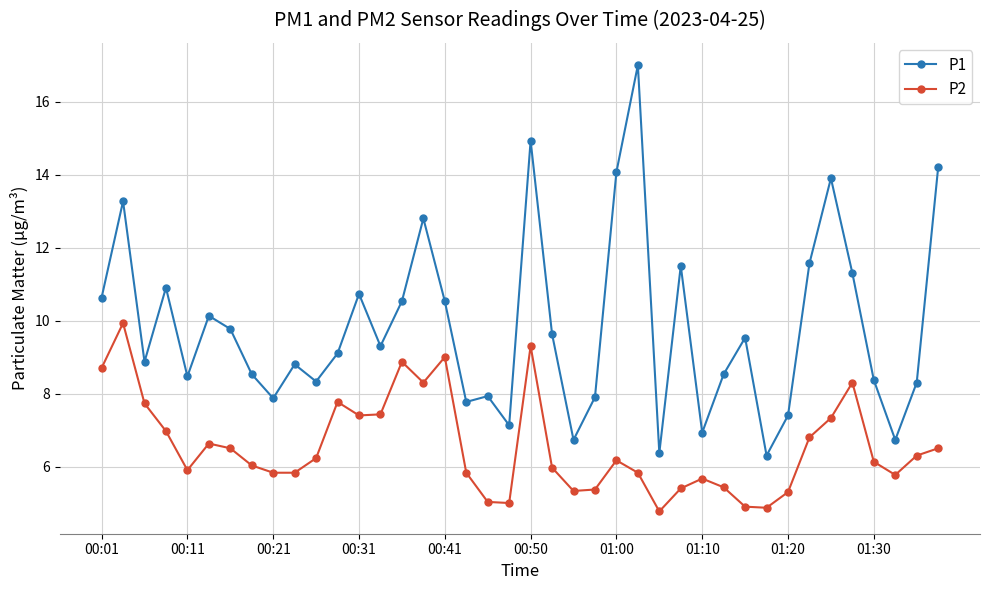

Which series has the largest total across all categories?

P1